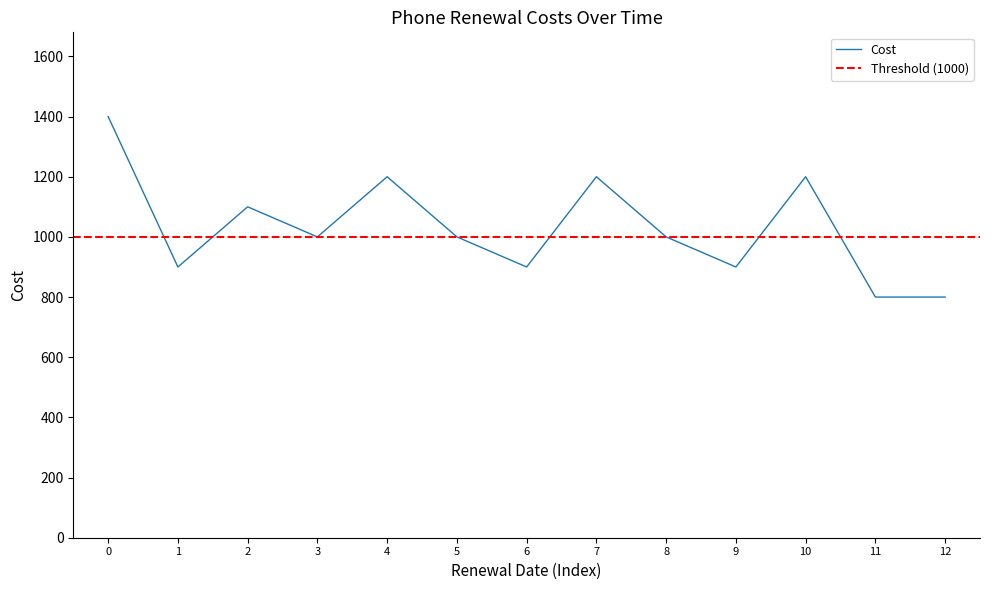

Count the values in the range 900 to 1200.

10